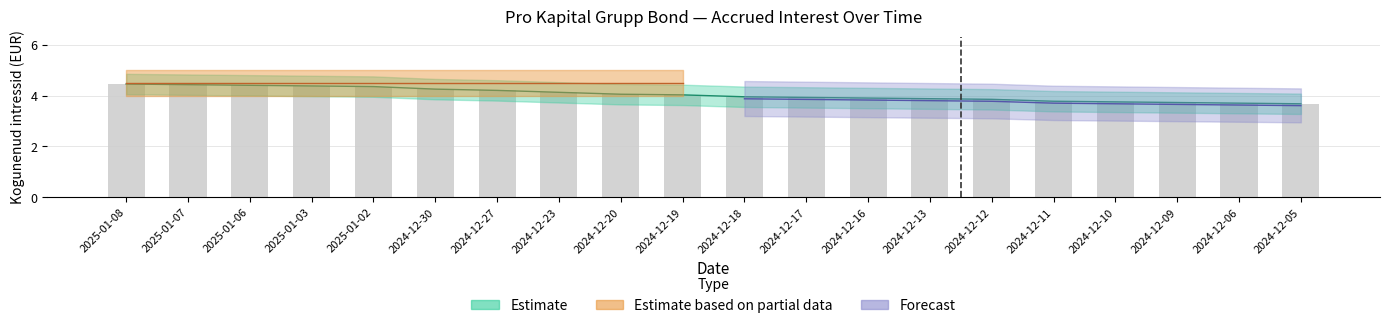

What is the change in value from 2024-12-30 to 2024-12-17?

-0.3